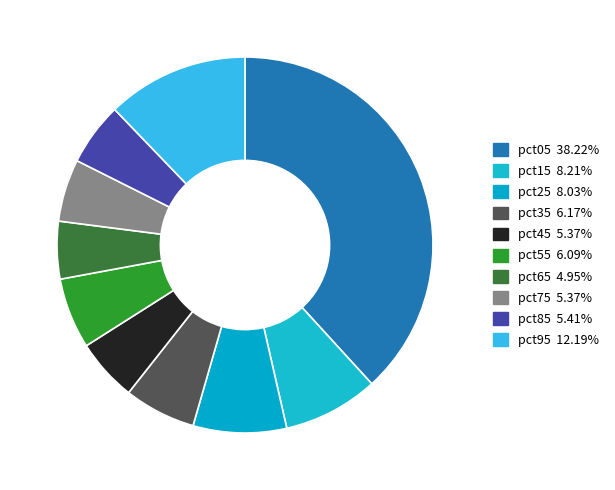

Which category has the biggest portion of the pie?

pct05